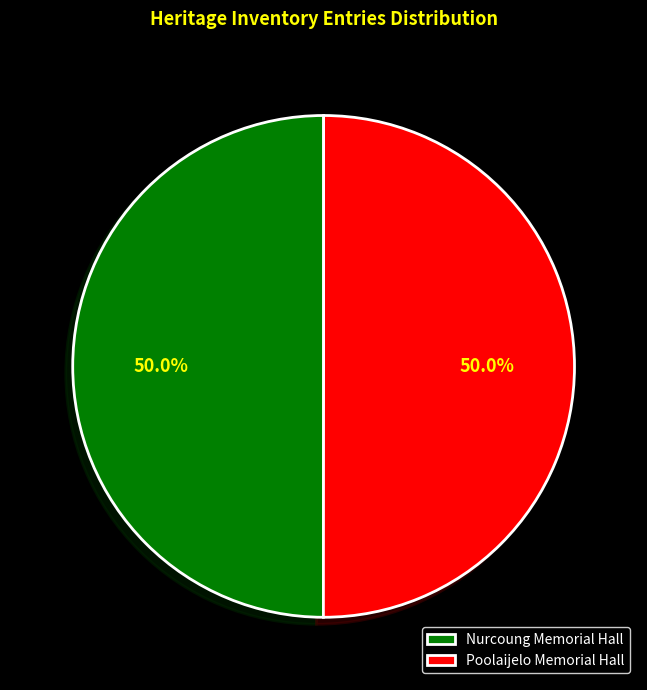

Count the number of slices in the pie.

2